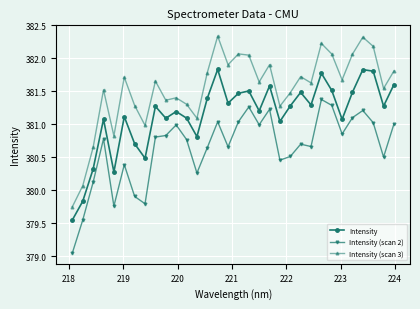

Which series has the largest total across all categories?

Intensity (scan 3)